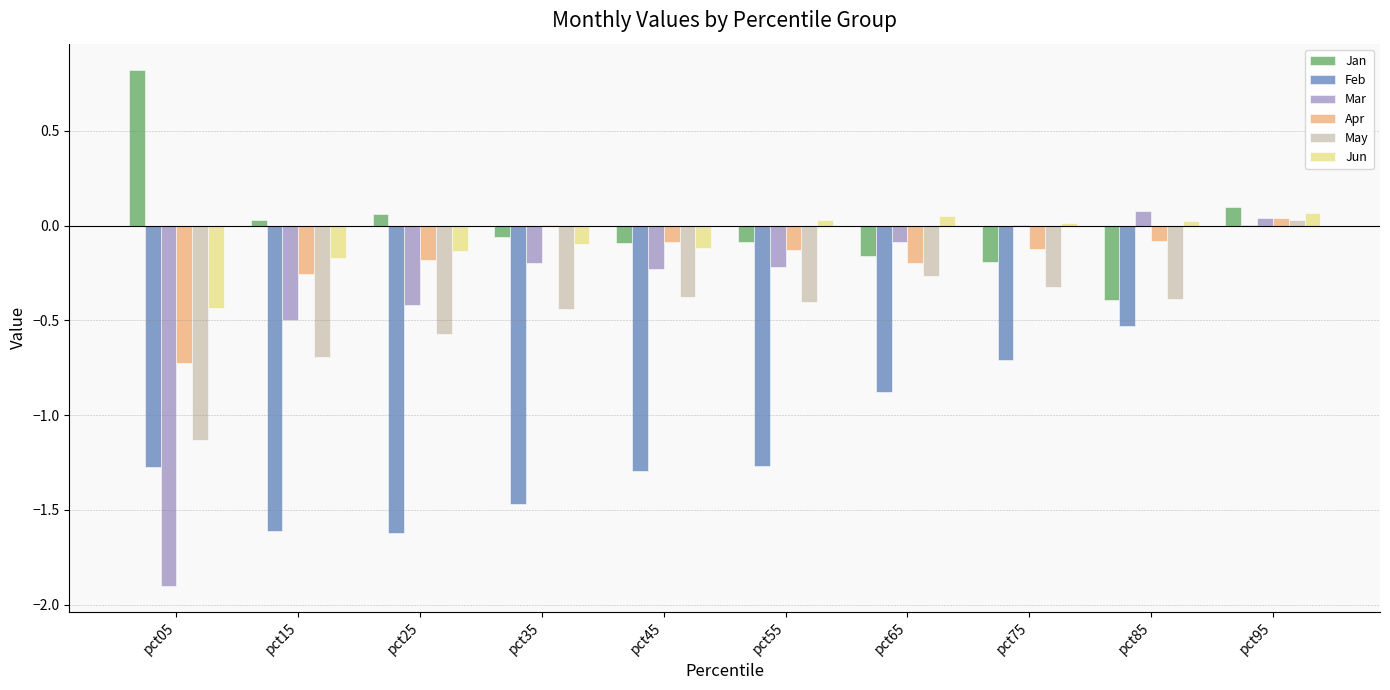

Which has a higher value, pct35 or pct95?

pct95